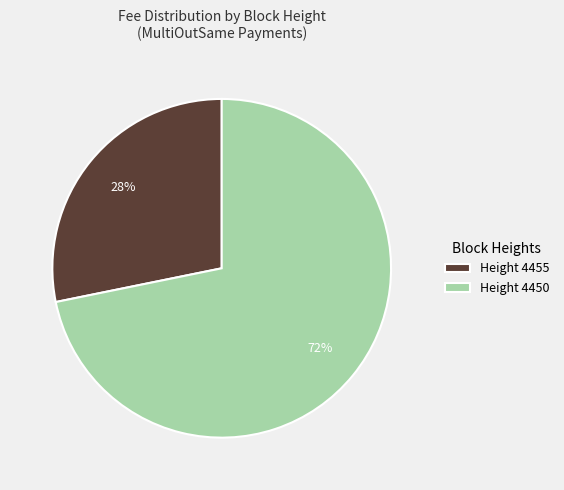

Rank the categories by value from lowest to highest.

Height 4455, Height 4450